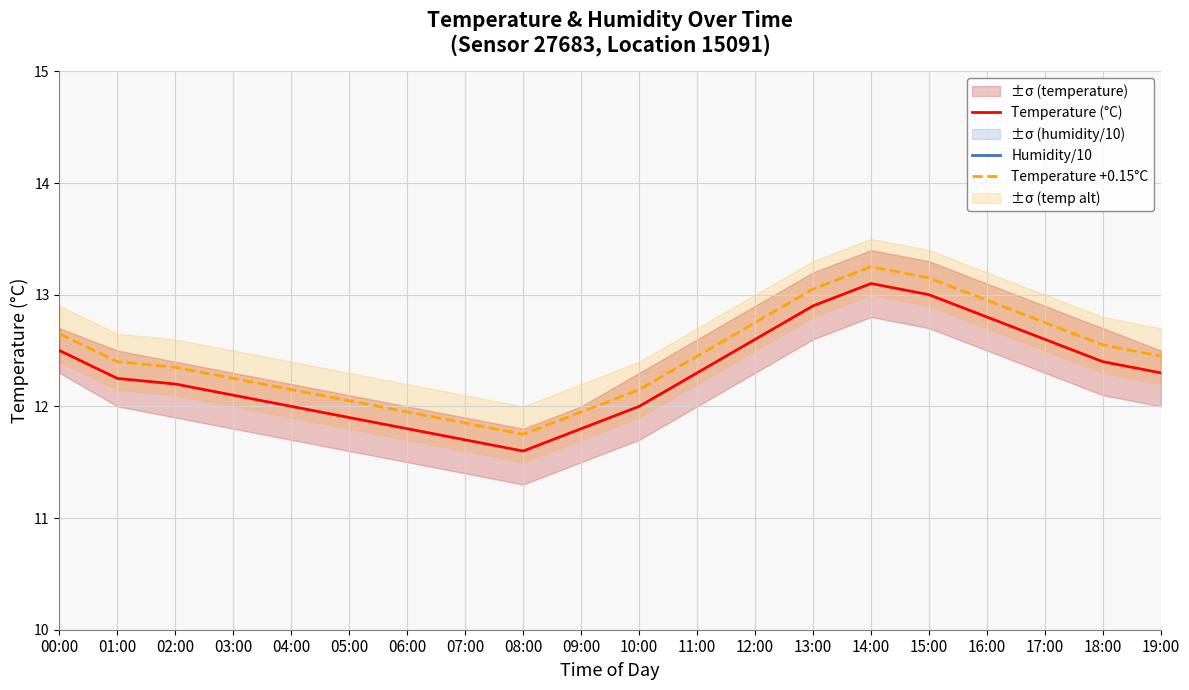

Reading left to right, what are all the values shown in this chart?

Temperature (°C): 00:00=12.5	01:00=12.2	02:00=12.2	03:00=12.1	04:00=12.0	05:00=11.9	06:00=11.8	07:00=11.7	08:00=11.6	09:00=11.8	10:00=12.0	11:00=12.3	12:00=12.6	13:00=12.9	14:00=13.1	15:00=13.0	16:00=12.8	17:00=12.6	18:00=12.4	19:00=12.3
Humidity/10: 00:00=10.0	01:00=10.0	02:00=10.0	03:00=10.0	04:00=10.0	05:00=10.0	06:00=10.0	07:00=10.0	08:00=10.0	09:00=10.0	10:00=10.0	11:00=10.0	12:00=10.0	13:00=10.0	14:00=10.0	15:00=10.0	16:00=10.0	17:00=10.0	18:00=10.0	19:00=10.0
Temperature +0.15°C: 00:00=12.7	01:00=12.4	02:00=12.3	03:00=12.2	04:00=12.2	05:00=12.1	06:00=12.0	07:00=11.8	08:00=11.8	09:00=12.0	10:00=12.2	11:00=12.5	12:00=12.8	13:00=13.1	14:00=13.2	15:00=13.2	16:00=13.0	17:00=12.8	18:00=12.6	19:00=12.5